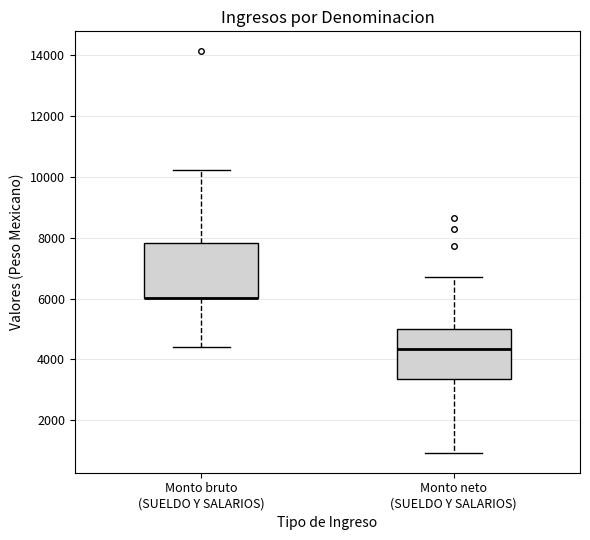

Reading left to right, transcribe this box plot: for each box, give where its median line is, the range the box spans, and where its two whiskers end, as read against the y-axis. The values are not printed on the chart, so give them approximately, as read against the axis.

Monto bruto (SUELDO Y SALARIOS): median 6000 (drawn on the box's lower edge), box 6000 to 7800, whiskers 4400 to 10200
Monto neto (SUELDO Y SALARIOS): median 4400, box 3400 to 5000, whiskers 1000 to 6800